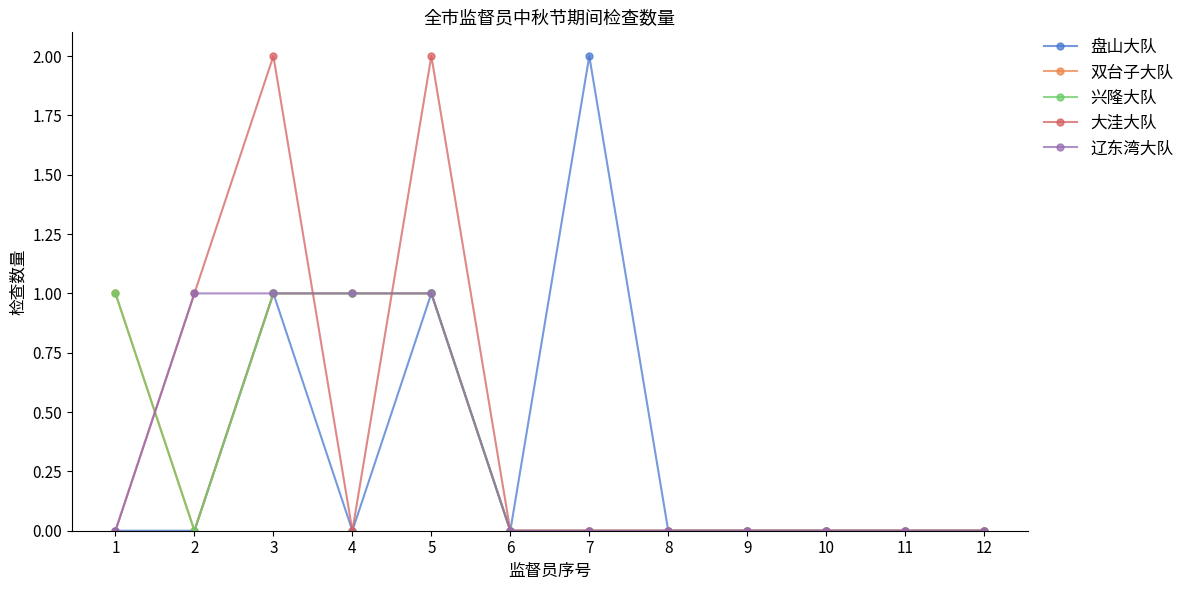

What is the total value across all series at 4?

3